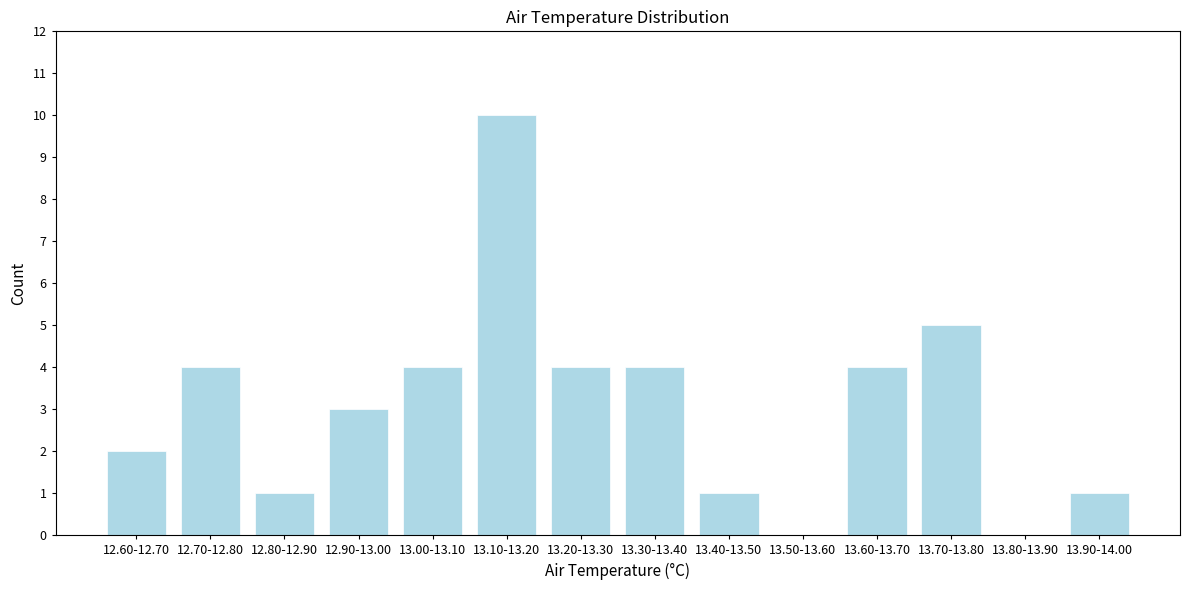

Reading left to right, extract all data points from this chart.

12.60-12.70=2	12.70-12.80=4	12.80-12.90=1	12.90-13.00=3	13.00-13.10=4	13.10-13.20=10	13.20-13.30=4	13.30-13.40=4	13.40-13.50=1	13.50-13.60=0	13.60-13.70=4	13.70-13.80=5	13.80-13.90=0	13.90-14.00=1